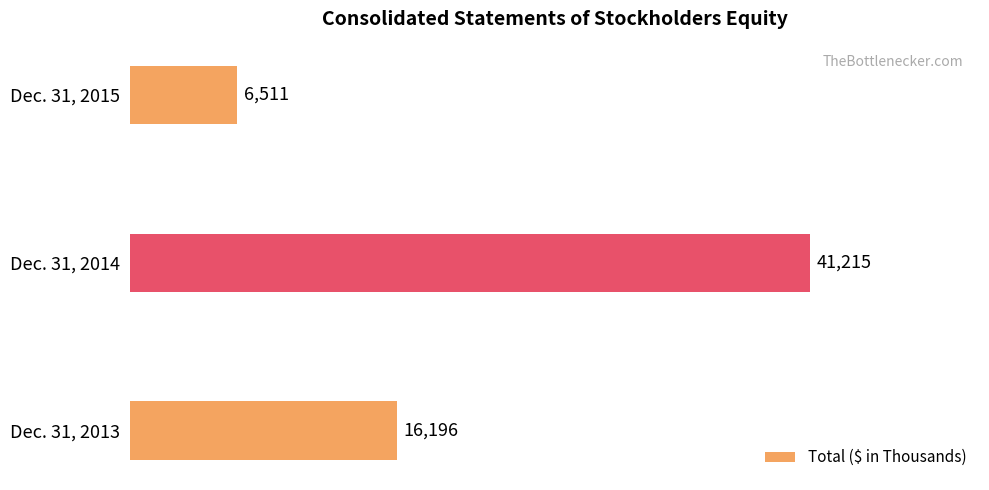

Is it true that the value at Dec. 31, 2013 is 24941?

False